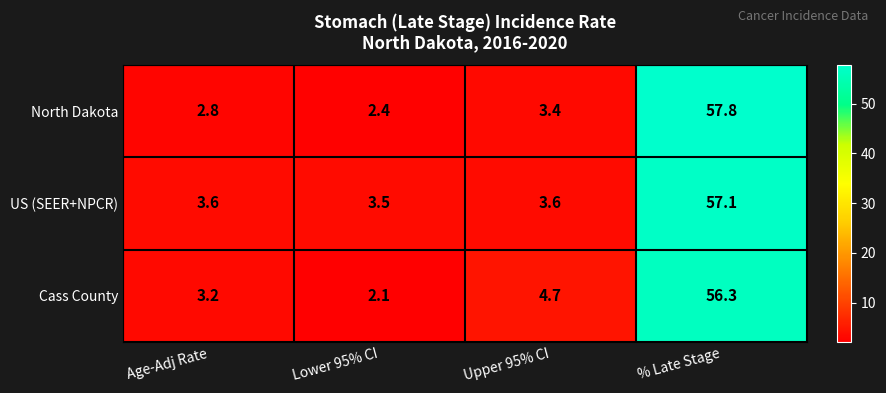

Reading left to right, list all the values displayed in this chart.

North Dakota: 2.8	2.4	3.4	57.8
US (SEER+NPCR): 3.6	3.5	3.6	57.1
Cass County: 3.2	2.1	4.7	56.3